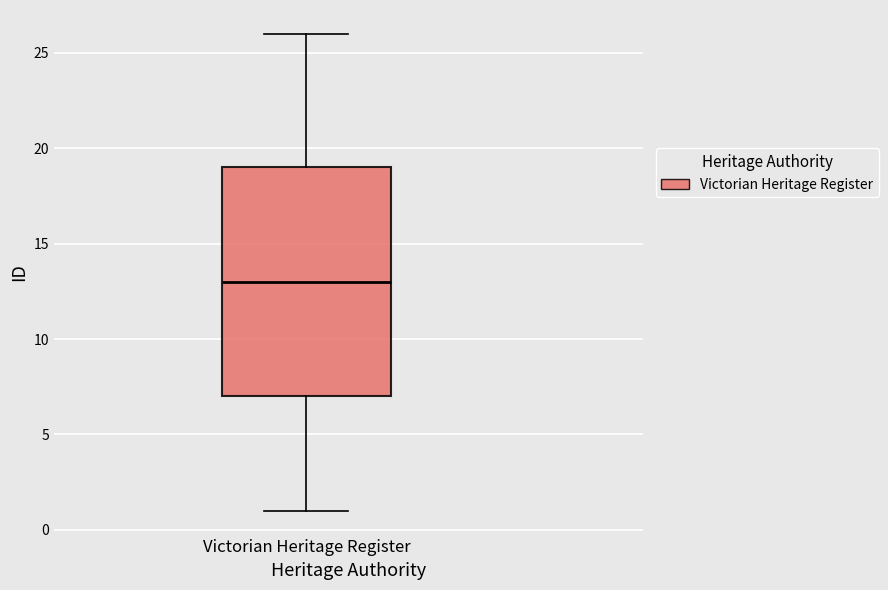

Read this box plot against the y-axis: the position of the median line, the range covered by the box, and the ends of both whiskers. The values are not printed on the chart, so give them approximately, as read against the axis.

median 13, box 7 to 19, whiskers 1 to 26